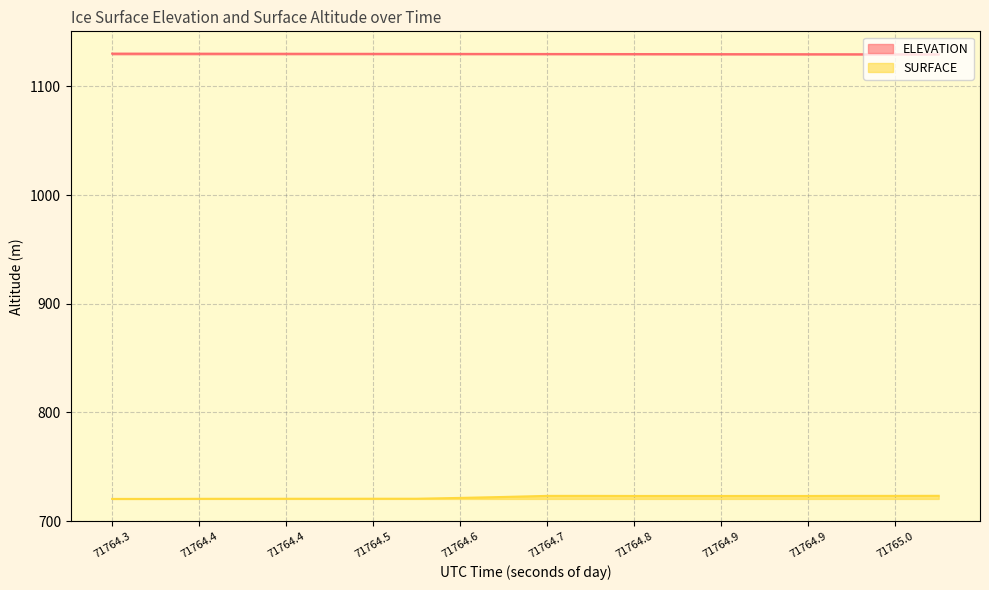

Does the chart display data point markers on the line(s)?

No